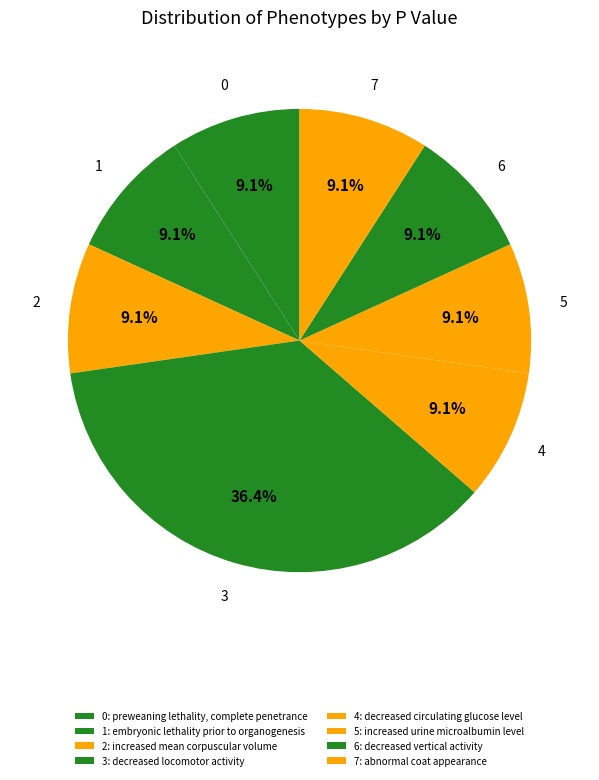

How many segments does this pie chart have?

8